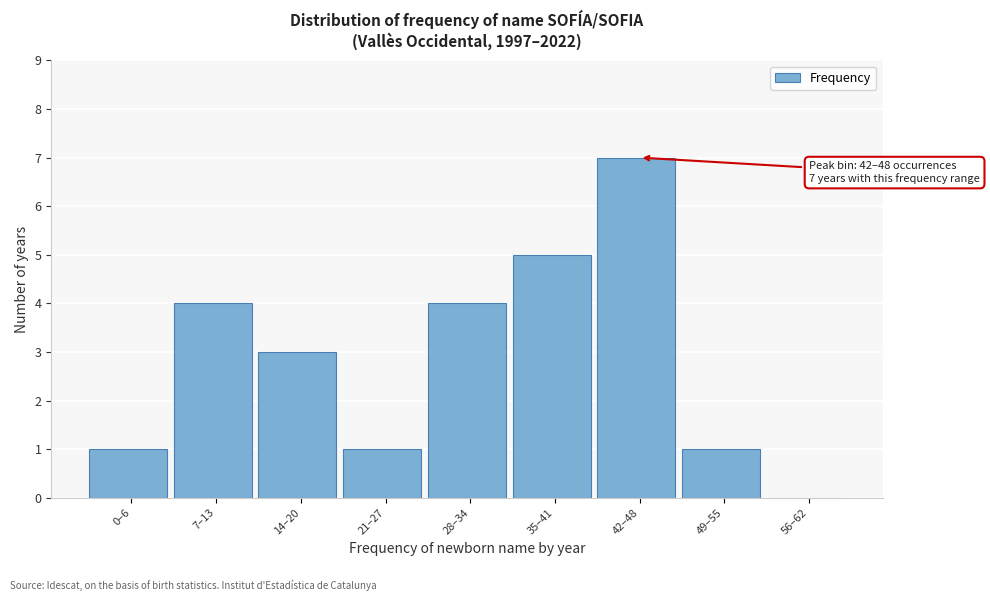

Reading right to left, what are all the values shown in this chart?

56–62=0	49–55=1	42–48=7	35–41=5	28–34=4	21–27=1	14–20=3	7–13=4	0–6=1